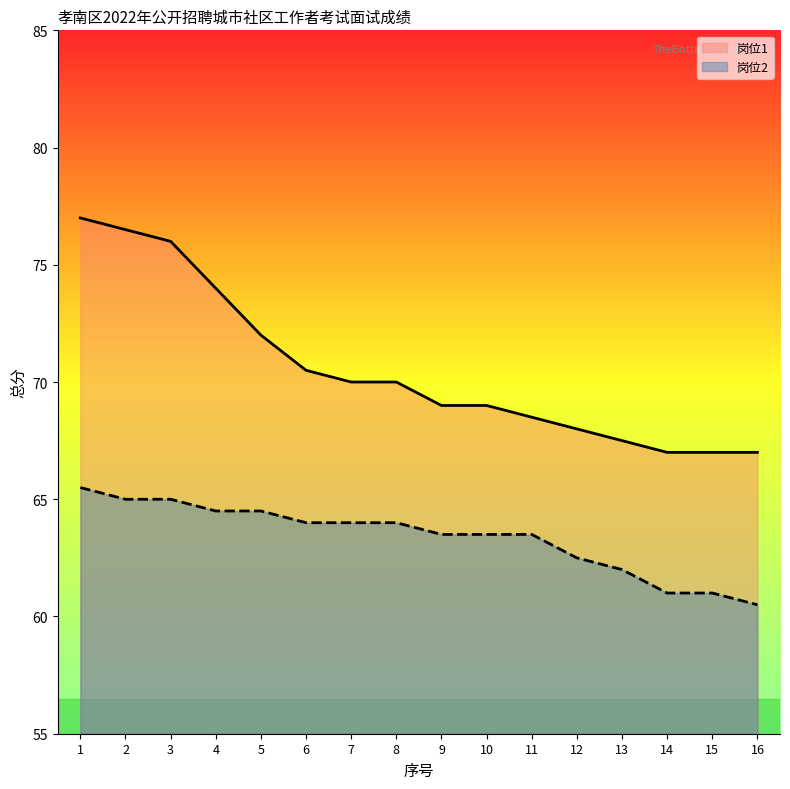

Rank the series by their maximum value, from lowest to highest.

岗位2, 岗位1